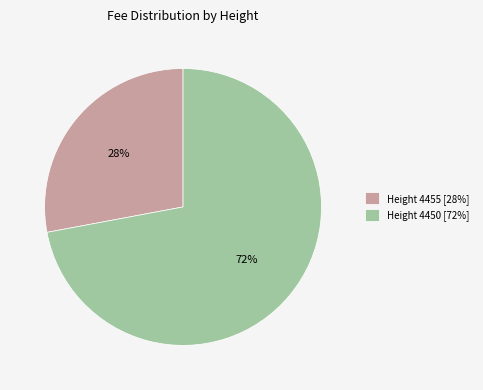

What percentage is the Height 4455 [28%] slice, to the nearest percent?

28%